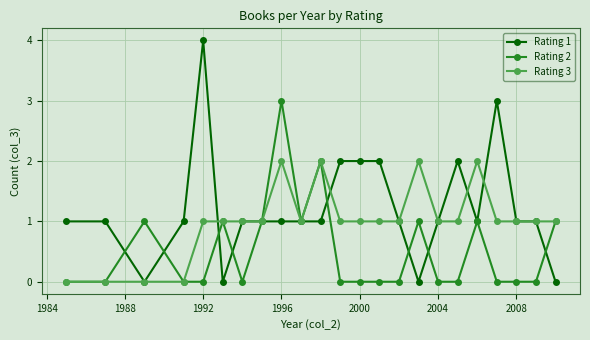

Count the Rating 3 values in the range 1 to 2.

19